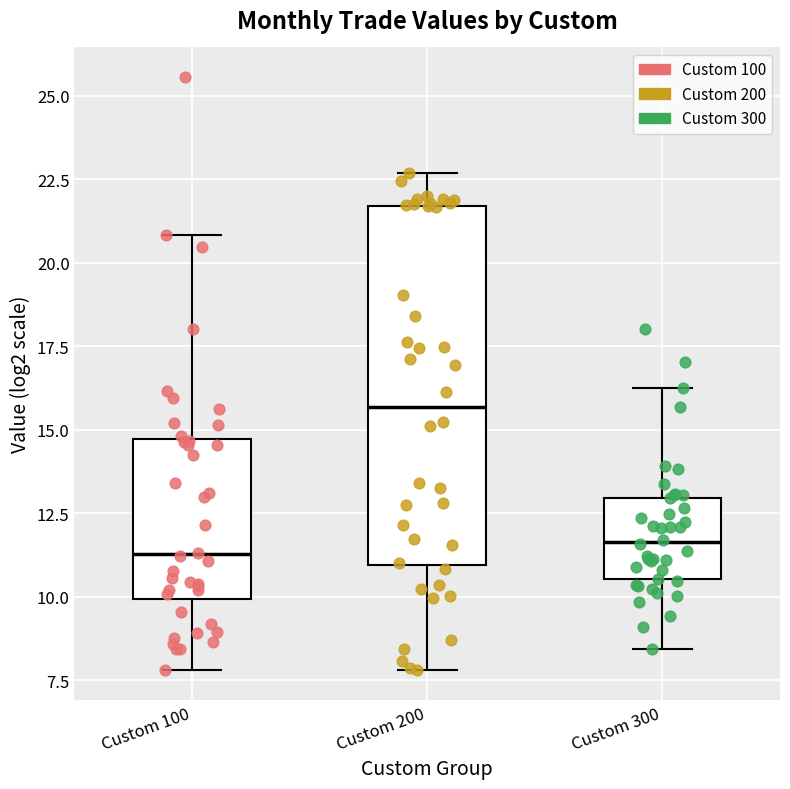

Comparing the boxes themselves (not the whiskers), which one is the tallest?

Custom 200